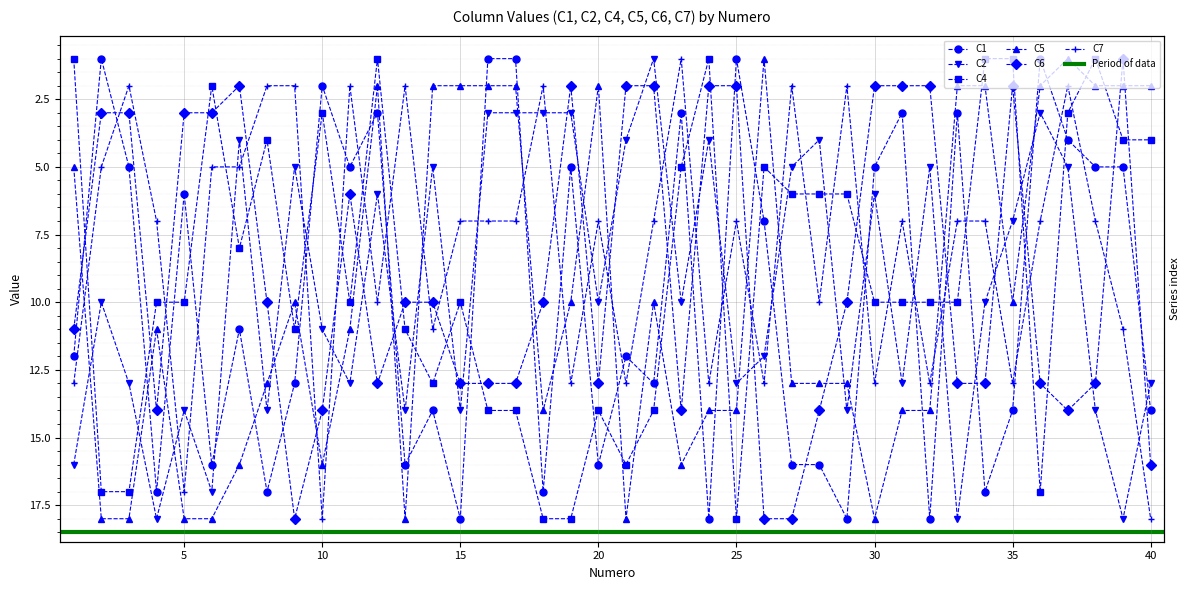

What is the total value across all series at 7?

46